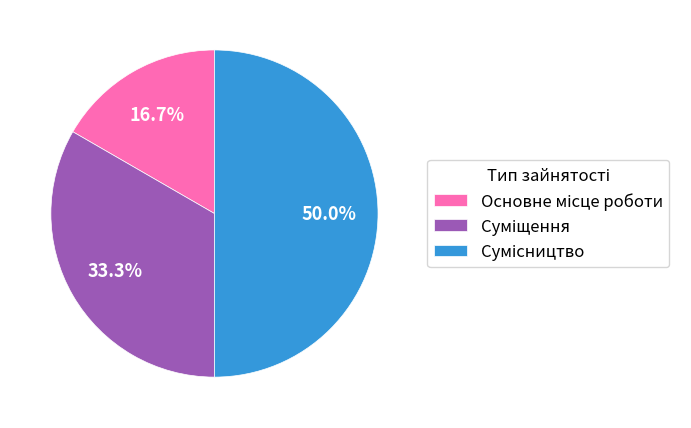

To the nearest percent, what percentage of the pie is Основне місце роботи?

17%